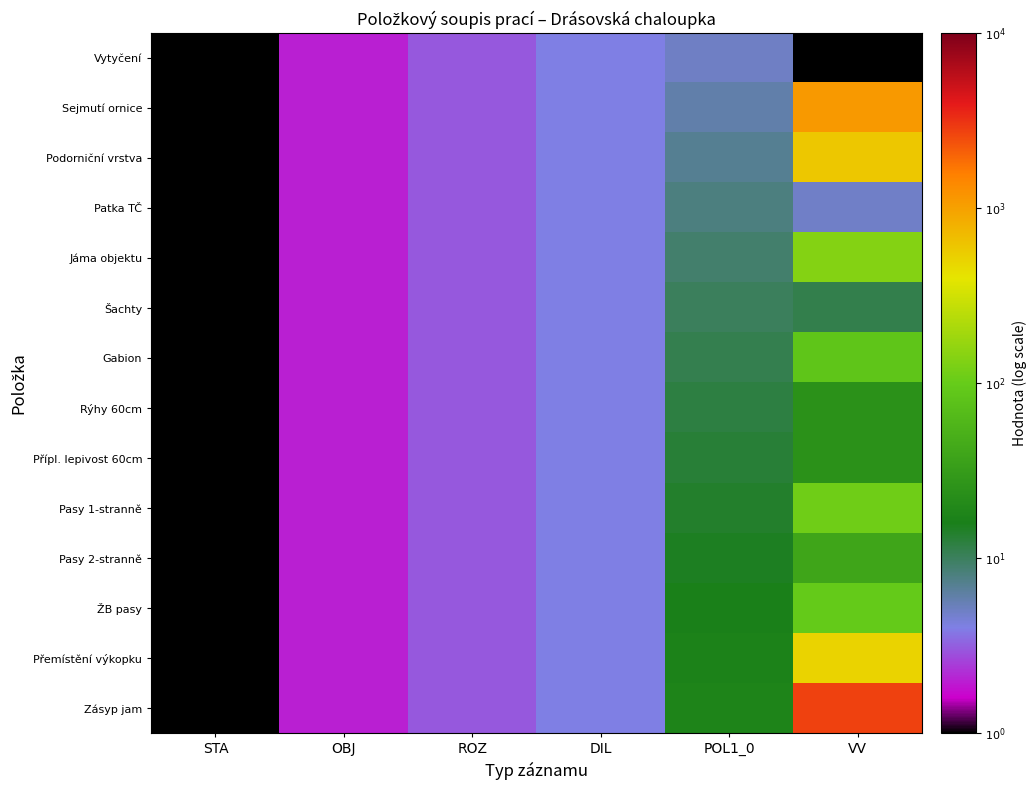

How many categories are shown in the chart?

6